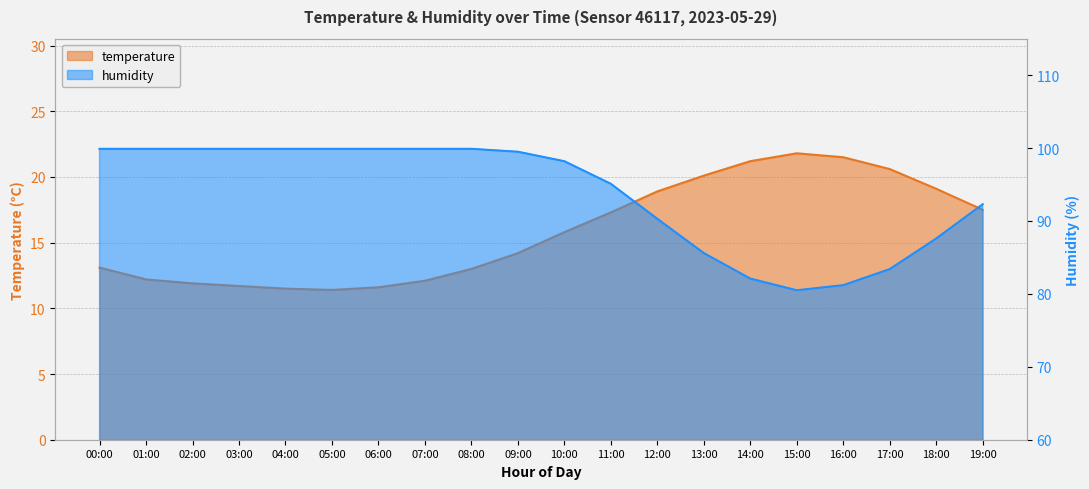

At 12:00, list the series in order from smallest to largest.

temperature, humidity